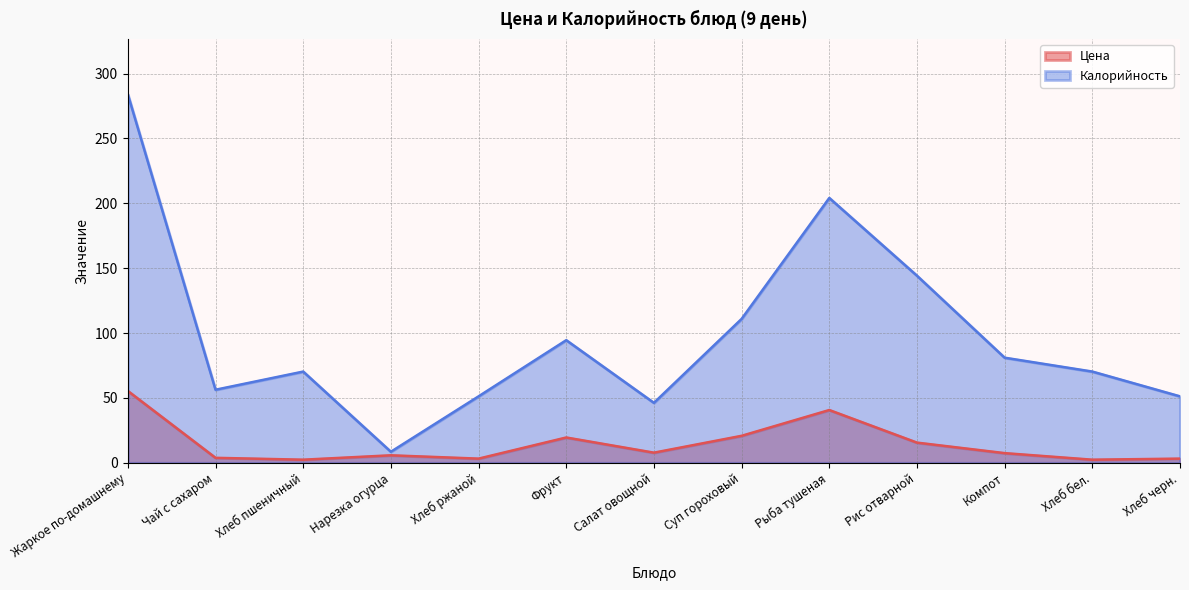

Reading right to left, list all the values displayed in this chart.

Цена: 3.2	2.4	7.4	15.5	40.7	20.8	7.8	19.5	3.2	5.8	2.4	3.8	55.4
Калорийность: 51.2	70.3	81.0	144.2	204.1	110.9	46.2	94.5	51.2	8.5	70.3	56.3	284.0